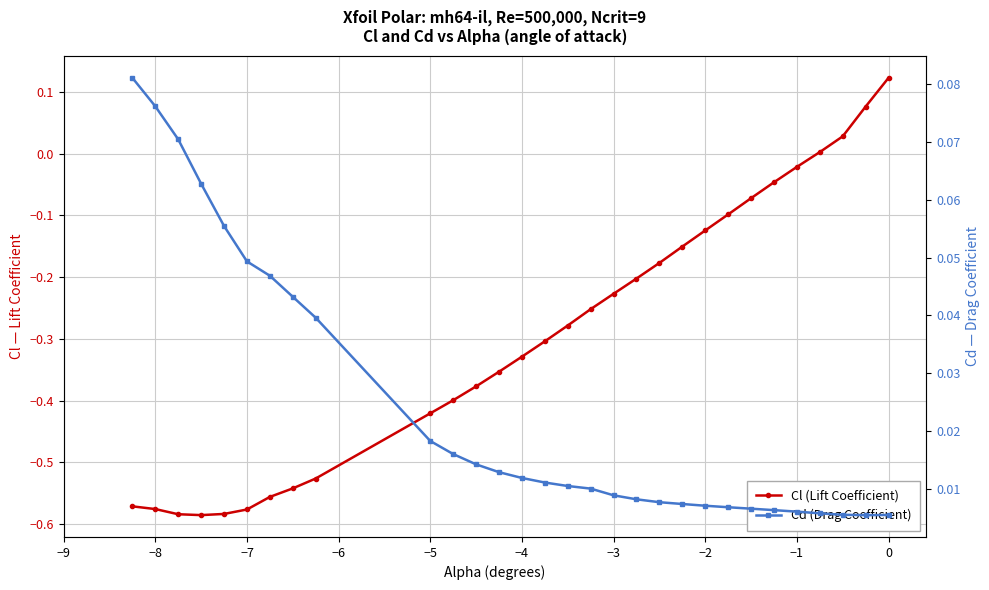

Reading left to right, list all the values displayed in this chart.

Cl (Lift Coefficient): -0.6	-0.6	-0.6	-0.6	-0.6	-0.6	-0.6	-0.5	-0.5	-0.4	-0.4	-0.4	-0.4	-0.3	-0.3	-0.3	-0.3	-0.2	-0.2	-0.2	-0.2	-0.1	-0.1	-0.1	-0.0	-0.0	0.0	0.0	0.1	0.1
Cd (Drag Coefficient): 0.1	0.1	0.1	0.1	0.1	0.0	0.0	0.0	0.0	0.0	0.0	0.0	0.0	0.0	0.0	0.0	0.0	0.0	0.0	0.0	0.0	0.0	0.0	0.0	0.0	0.0	0.0	0.0	0.0	0.0